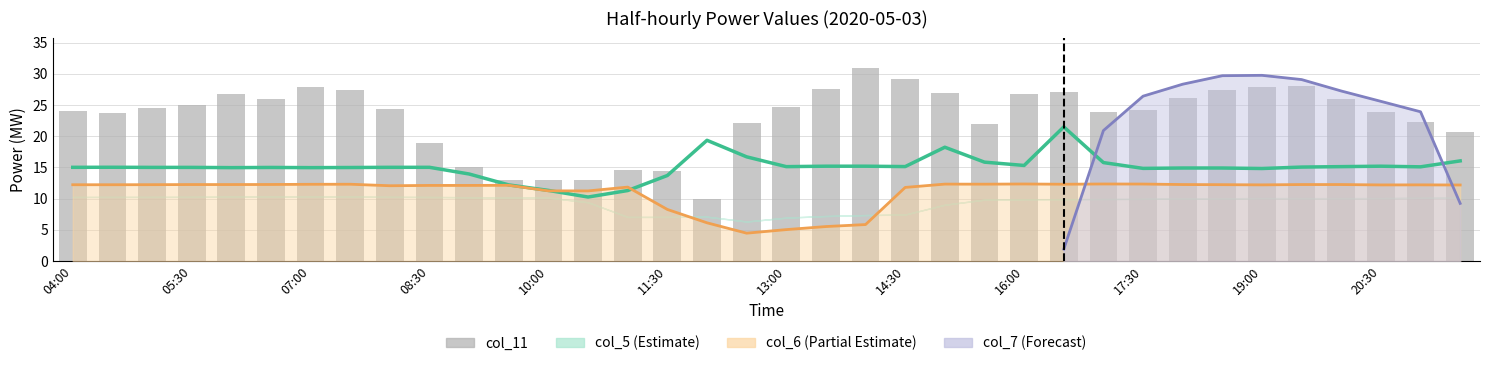

At which category is the sum across all series the highest?

19:00